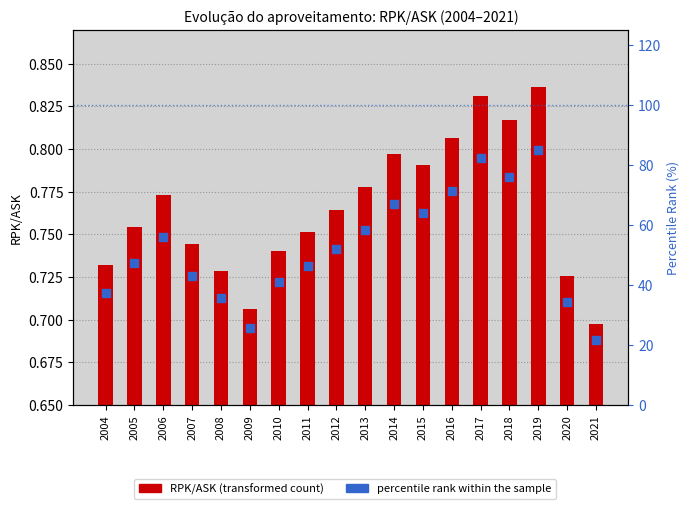

Which category has the highest value in the percentile rank within the sample series?

2019